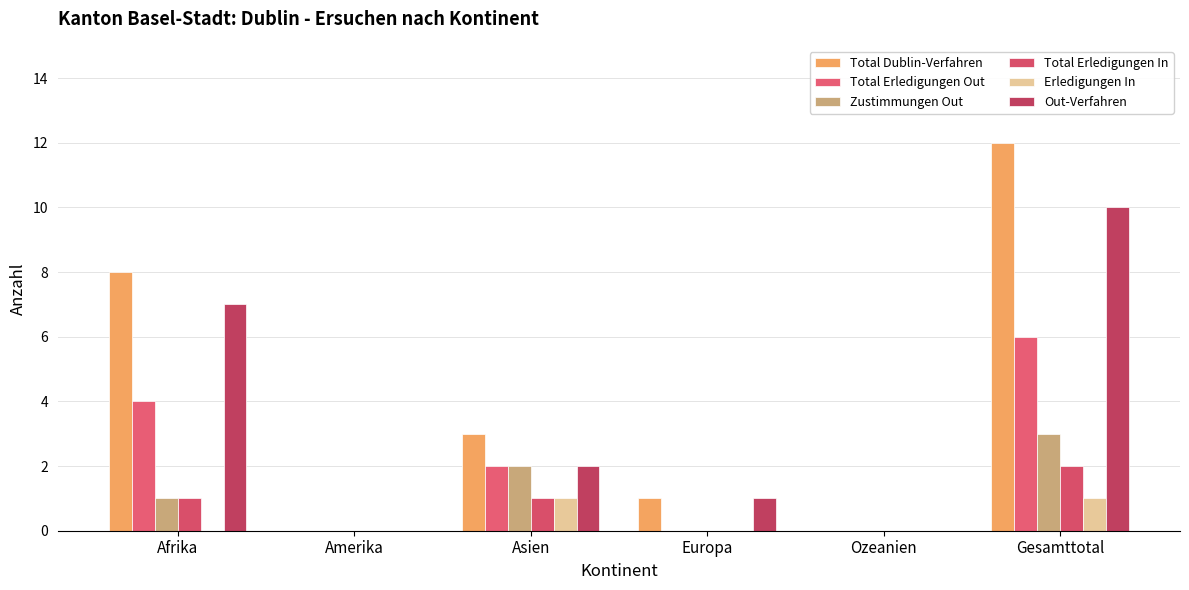

What is the spread (max minus min) of values at Europa?

1